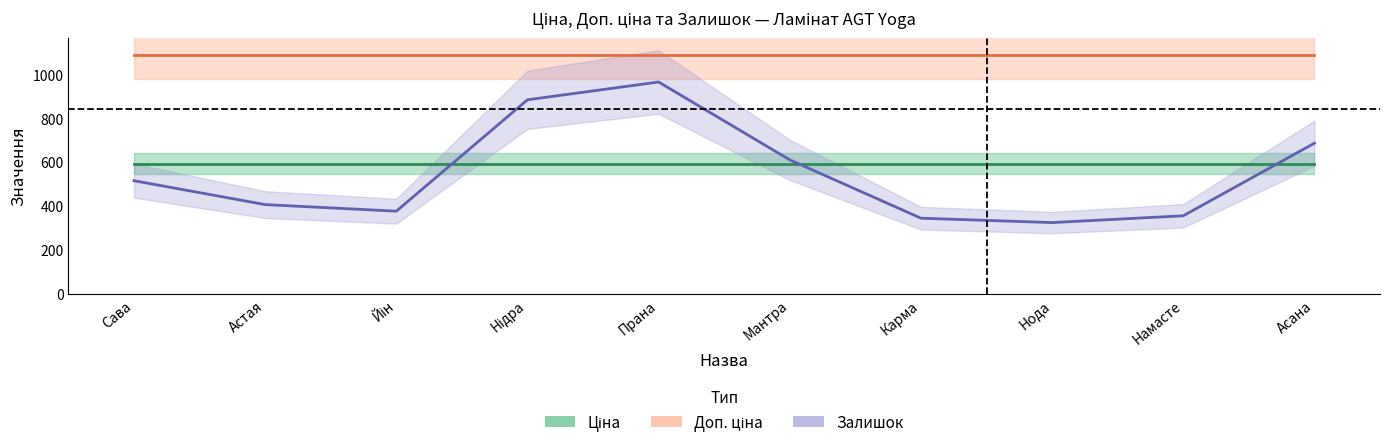

Count the number of data series in this chart.

3